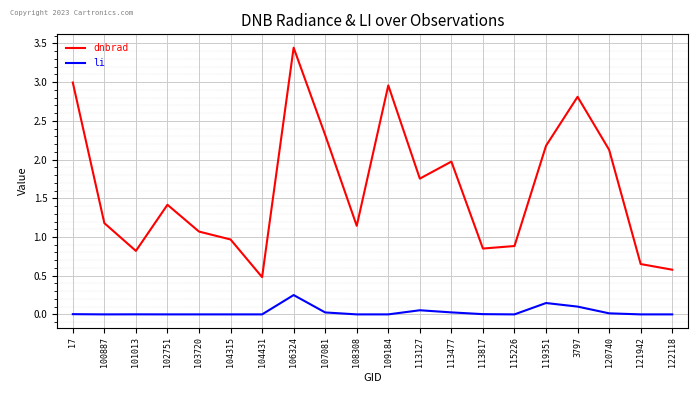

Which series has the largest total across all categories?

dnbrad